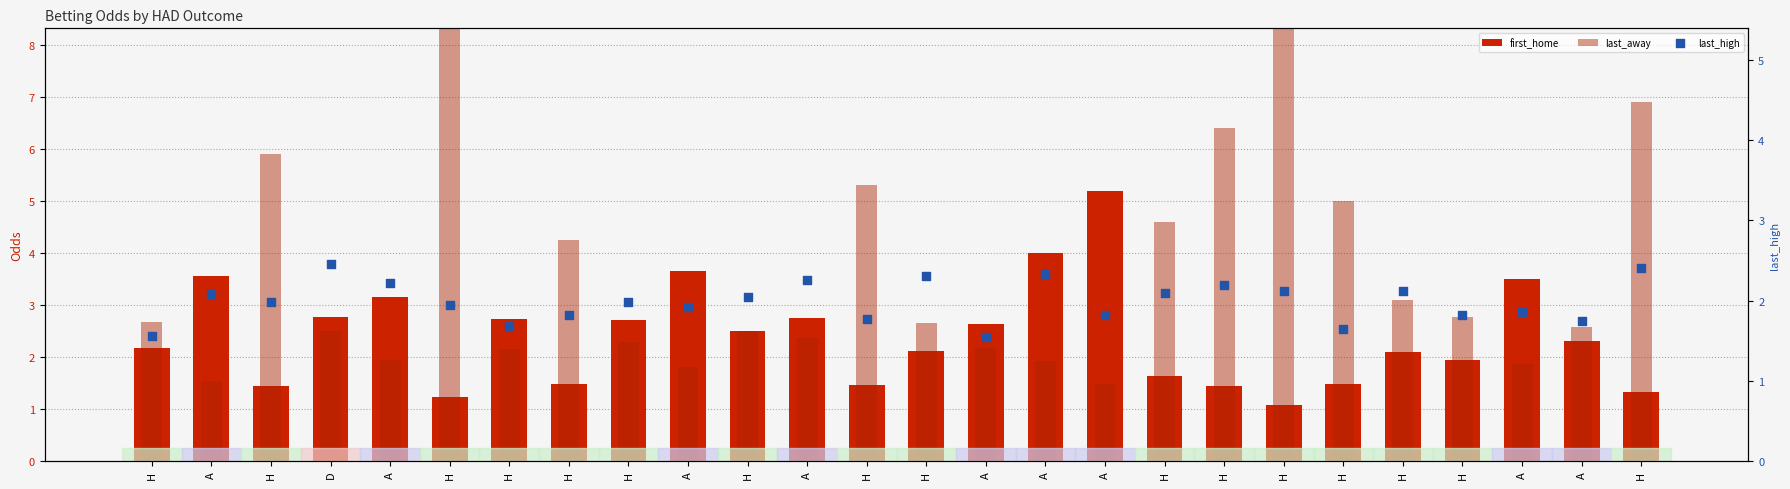

What are all the series names shown in the legend?

first_home, last_away, last_high